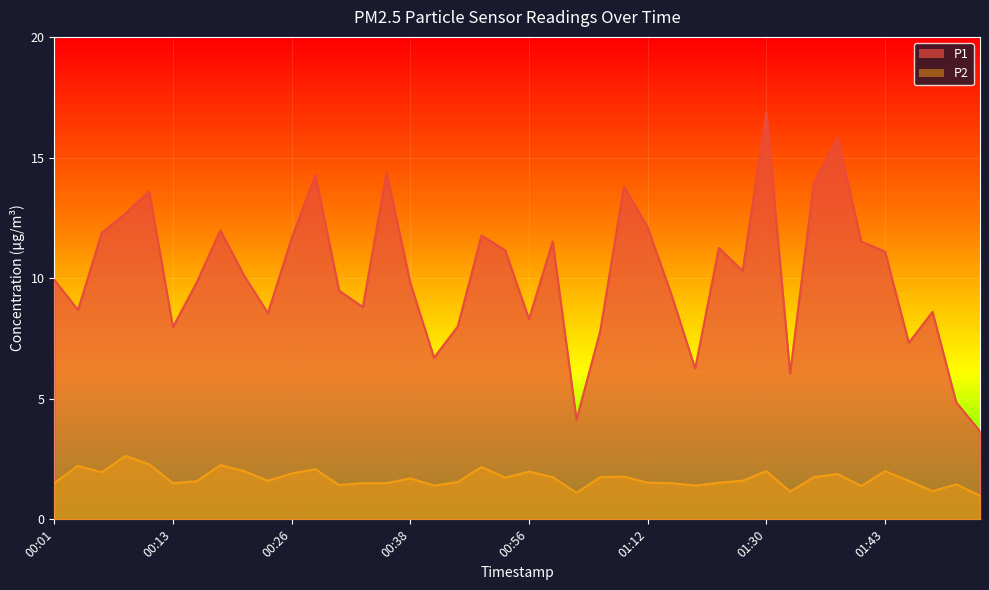

The P2 series shows 1.3 at 00:06. True or false?

False